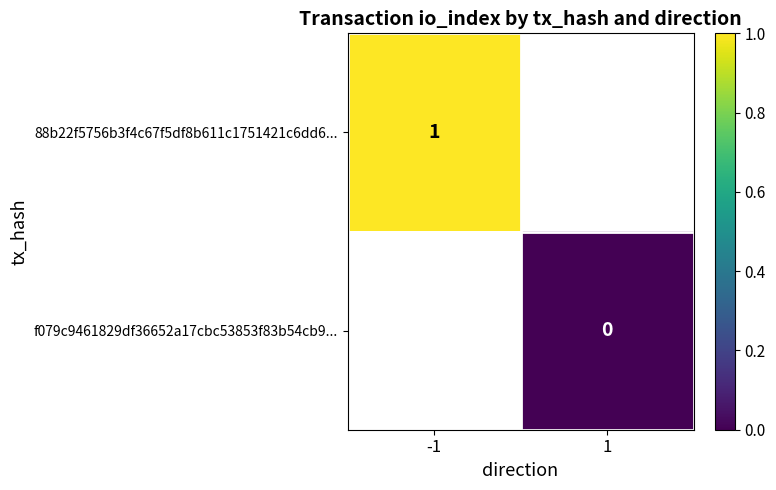

How many positive values does the 88b22f5756b3f4c67f5df8b611c1751421c6dd6... series have?

1